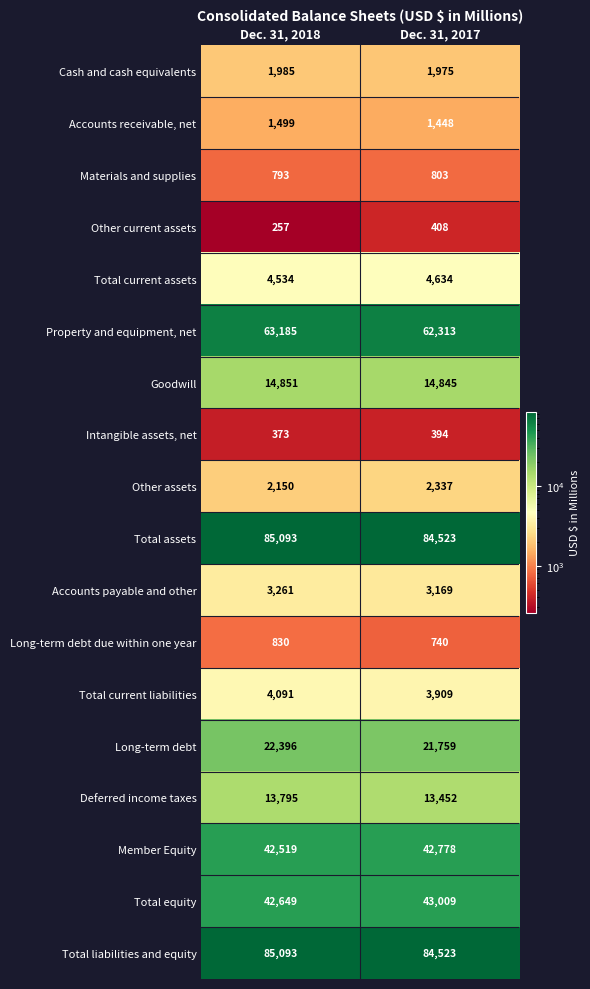

At which category does the chart reach its minimum across all series?

Dec. 31, 2018